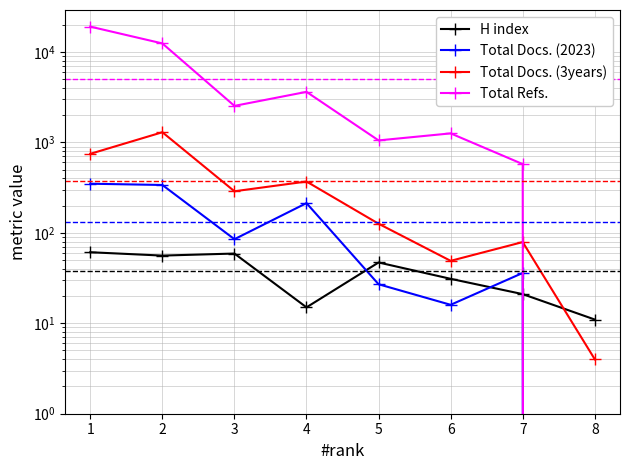

What is the sum of all Total Docs. (2023) values?

1064